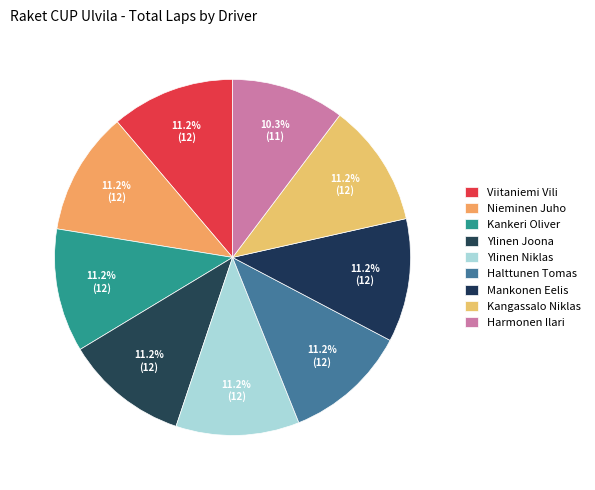

How many slices are in this pie chart?

9